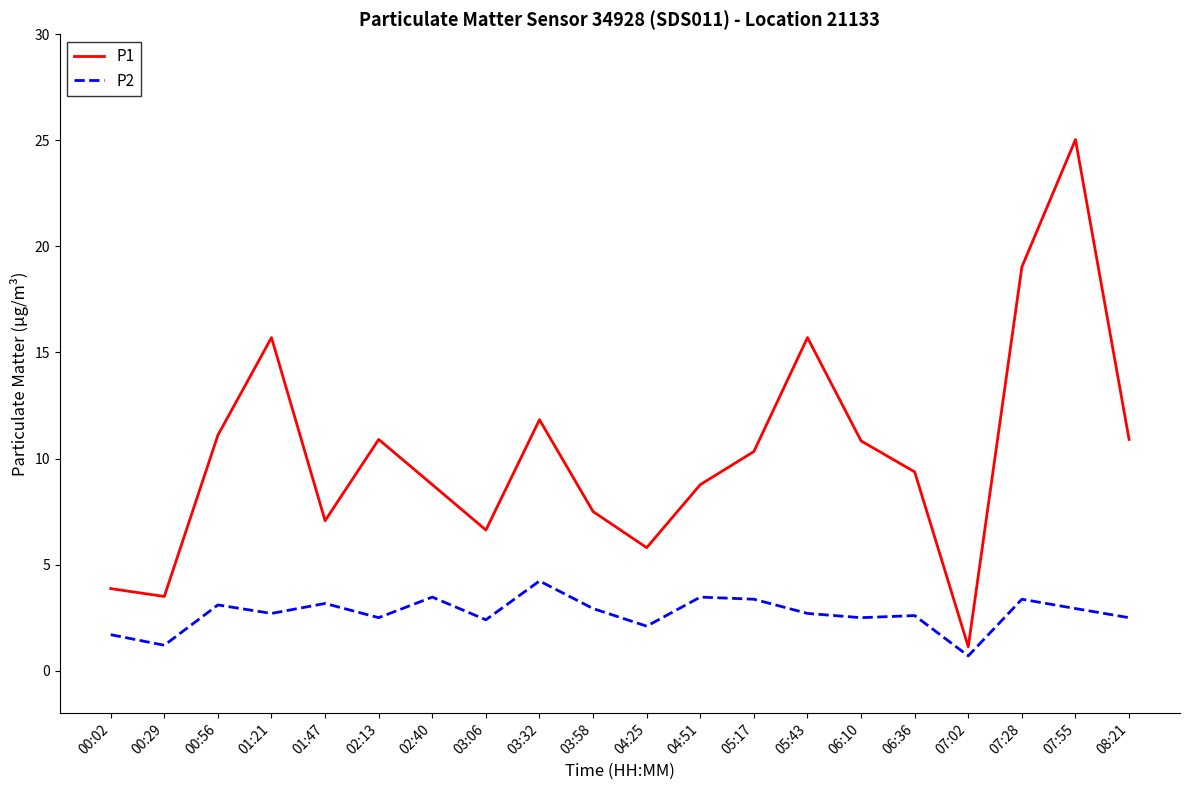

What is the maximum value for P2?

4.2